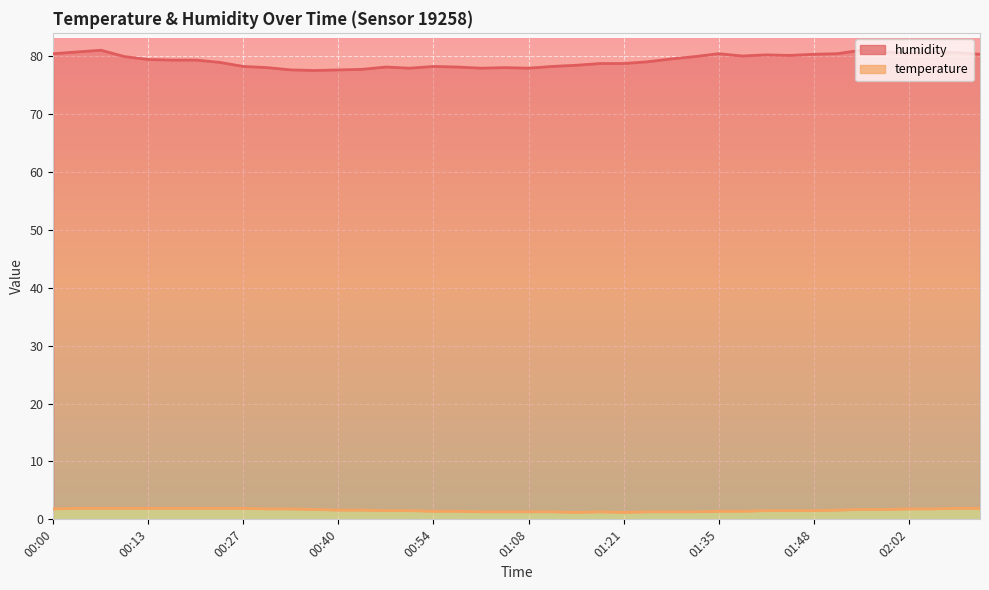

True or false: humidity and temperature cross at least once.

False